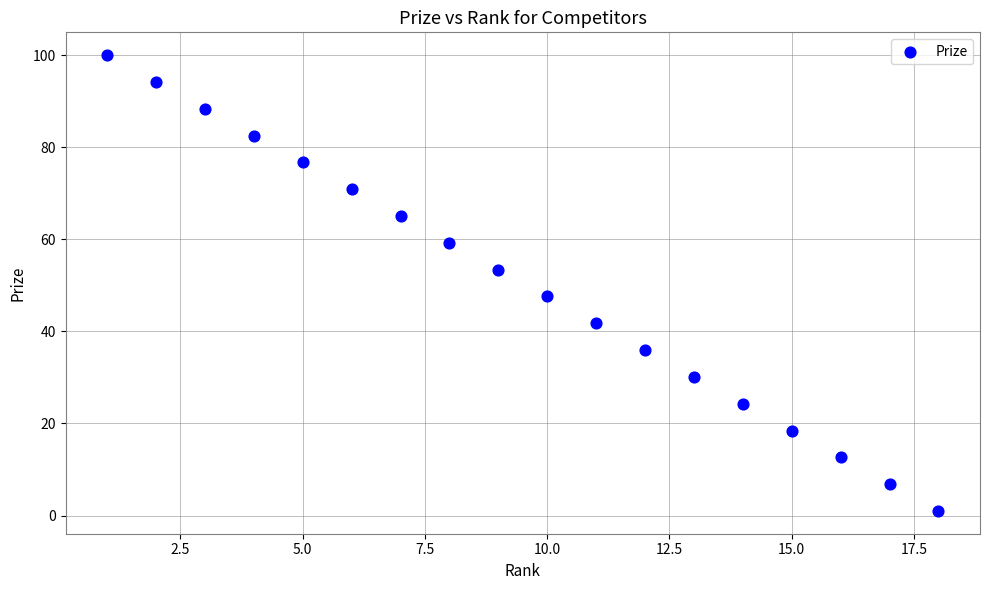

What is the range of X values (max minus min)?

17.0